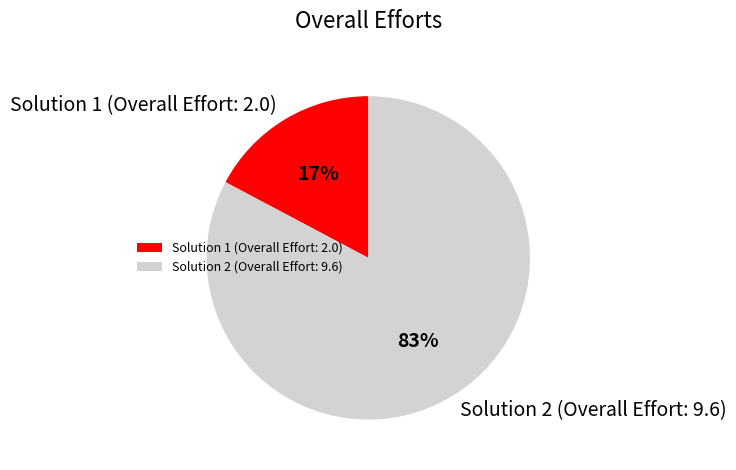

Is Solution 1 (Overall Effort: 2.0) the majority of the pie?

No